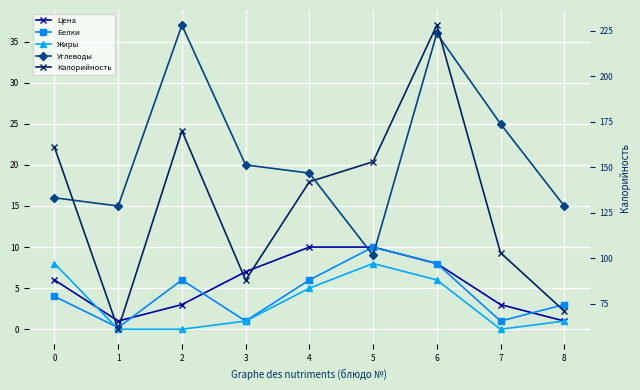

Which category has the lowest value across all series?

1